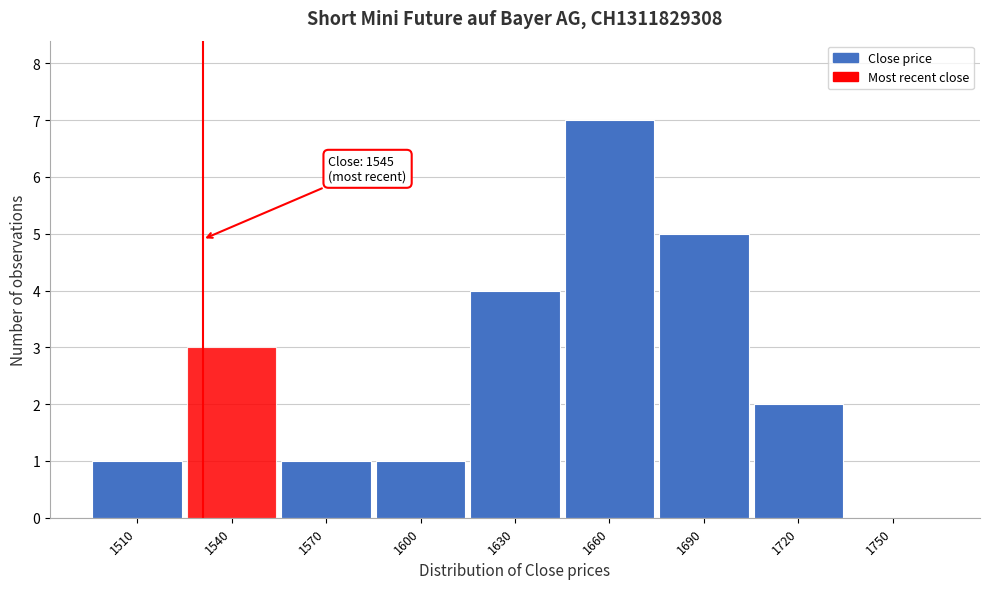

Reading left to right, what are all the values shown in this chart?

1510=1	1540=3	1570=1	1600=1	1630=4	1660=7	1690=5	1720=2	1750=0